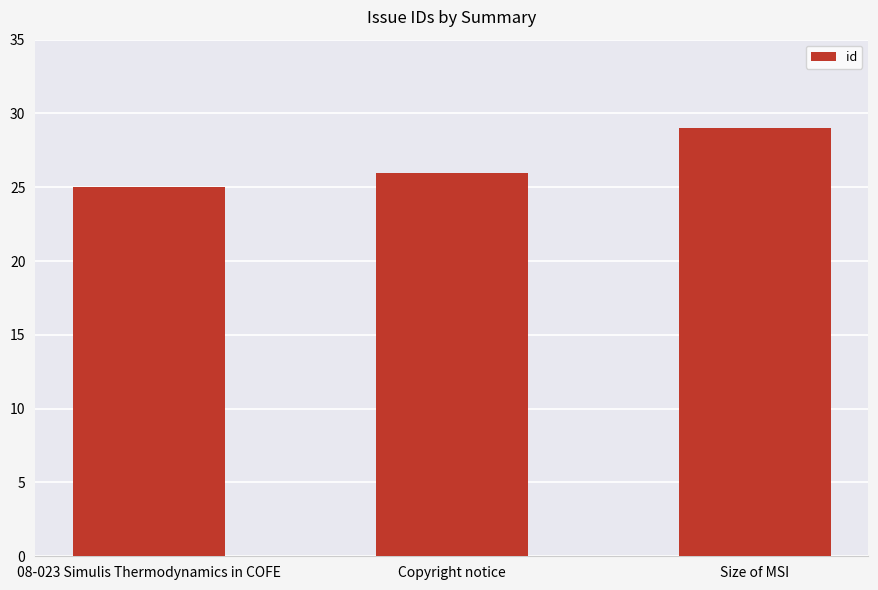

List the labels in order of value, largest first.

Size of MSI, Copyright notice, 08-023 Simulis Thermodynamics in COFE